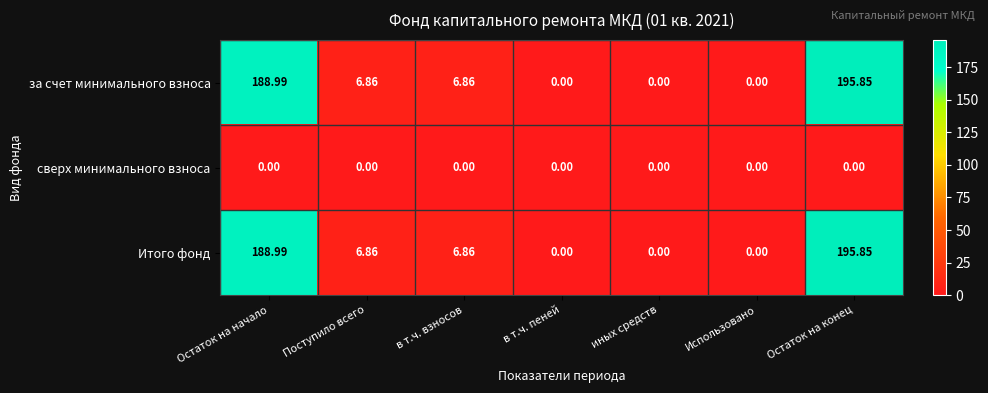

Which label corresponds to the largest value in the chart?

Остаток на конец